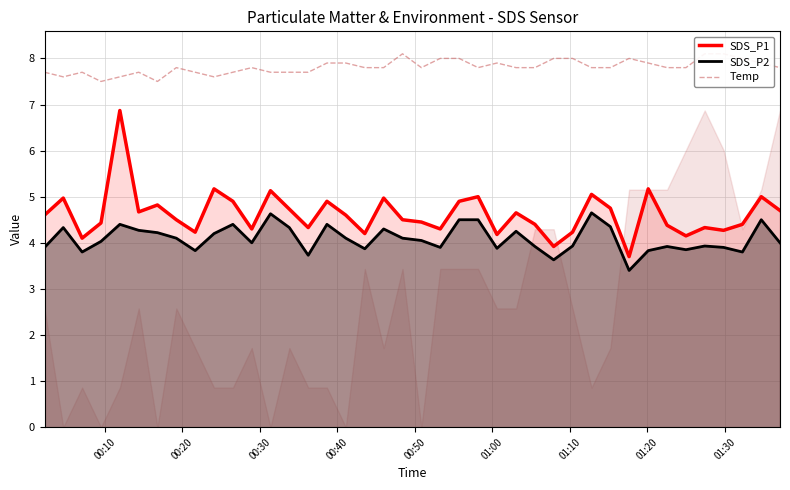

True or false: SDS_P2 and SDS_P1 intersect in this chart.

False